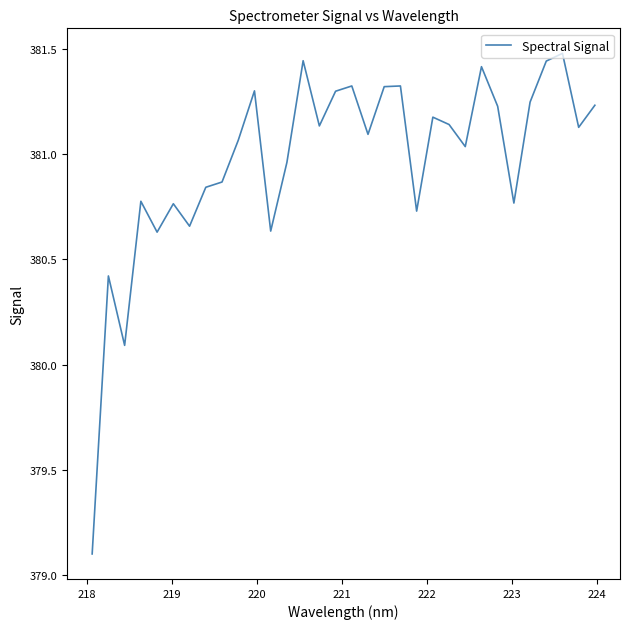

What is the sum of all values?

12191.1